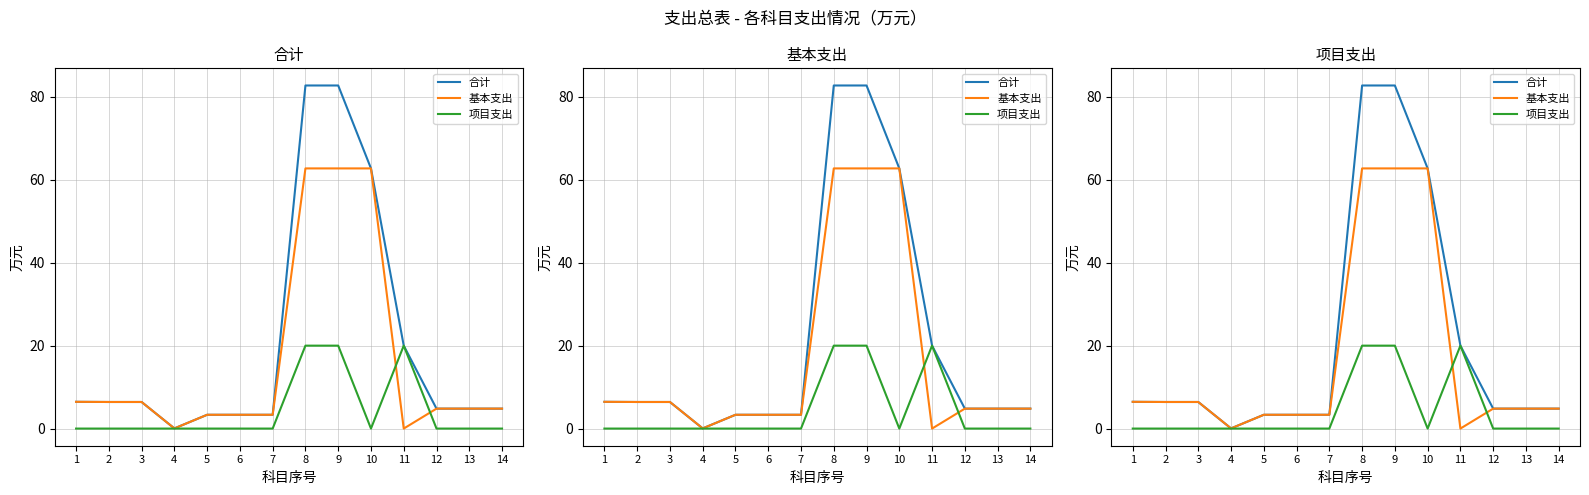

Is it true that 合计 equals 62.8 at 10?

True